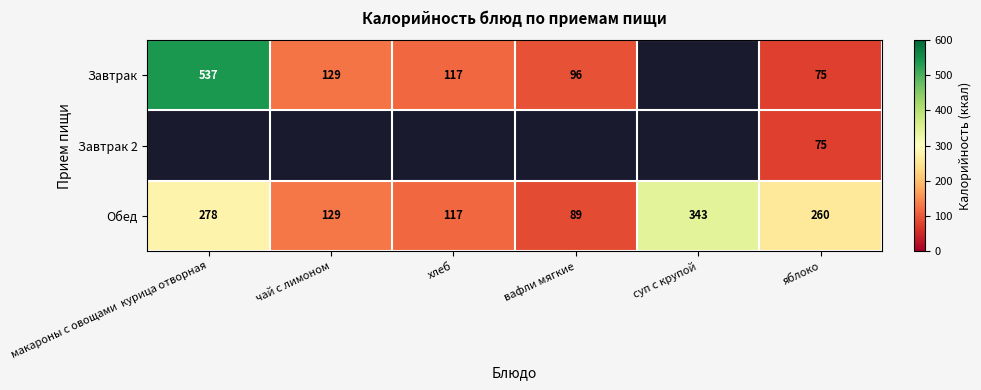

Read the Обед value at суп с крупой, to the nearest 10.

340